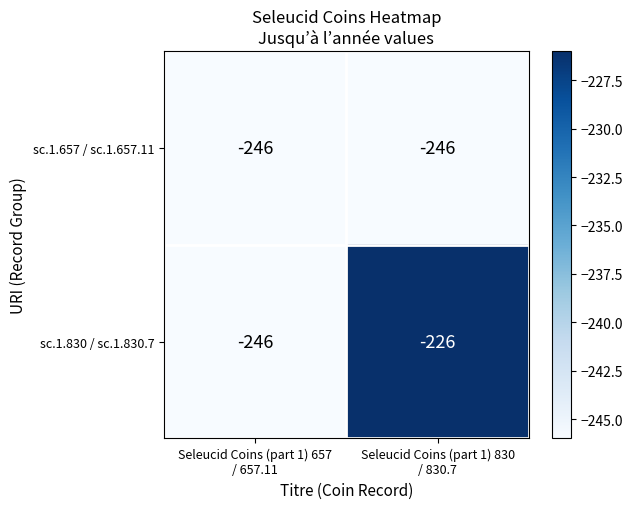

Reading left to right, what are all the values shown in this chart?

sc.1.657 / sc.1.657.11: -246	-246
sc.1.830 / sc.1.830.7: -246	-226